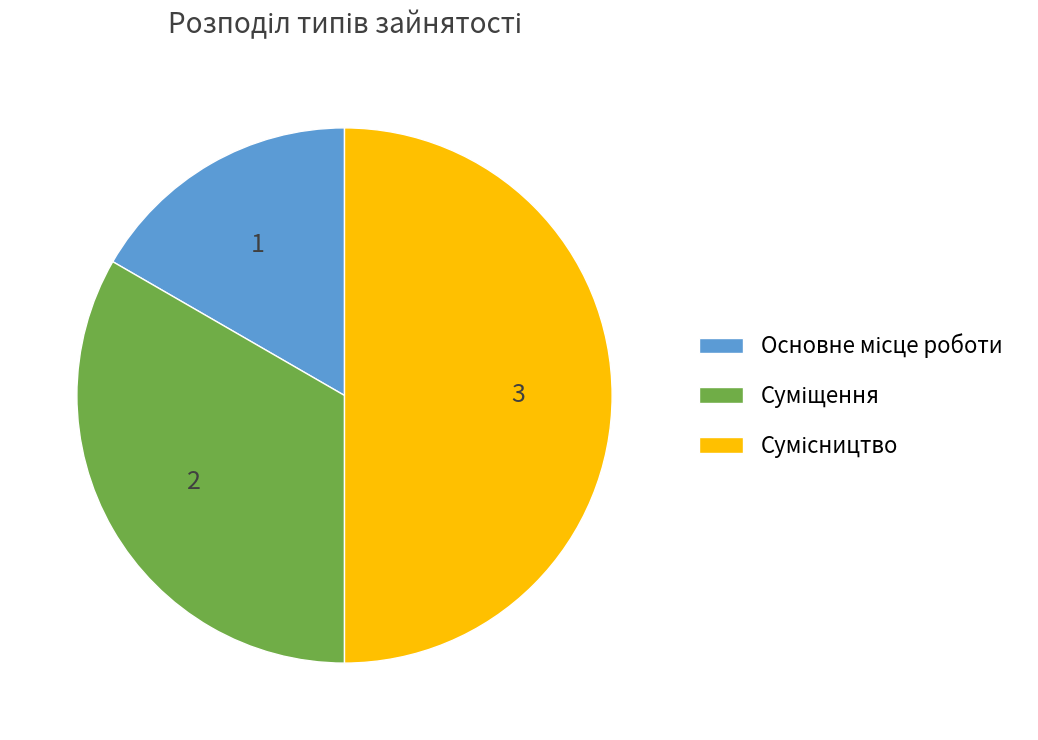

Does any single category account for the majority?

No